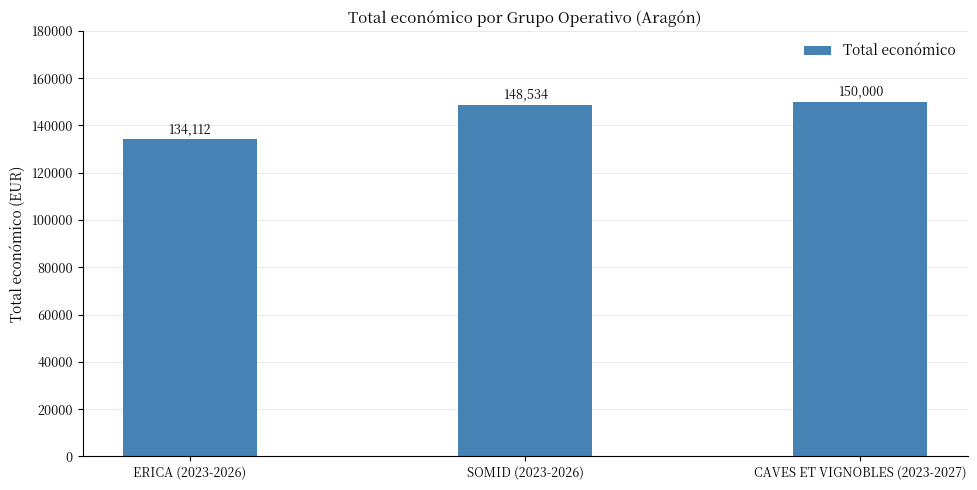

Is it true that the value at CAVES ET VIGNOBLES (2023-2027) is 150000?

True